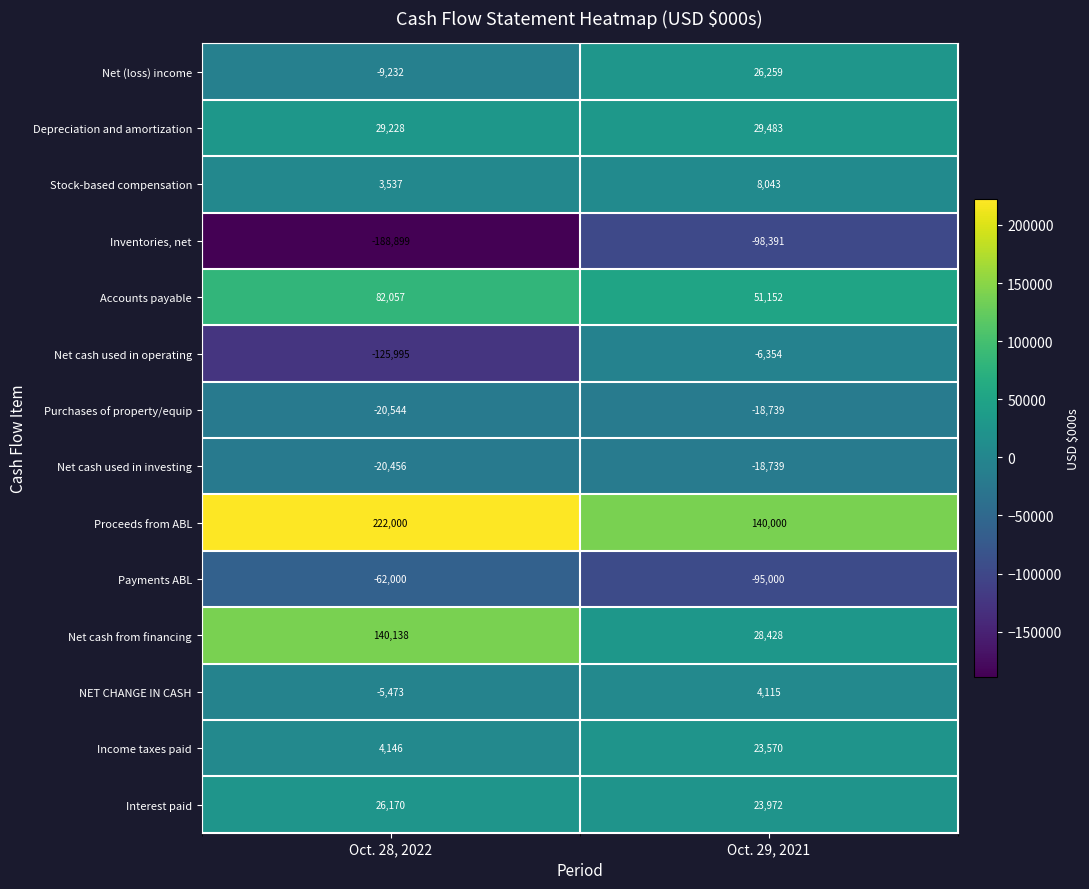

What is the smallest value displayed?

-188899